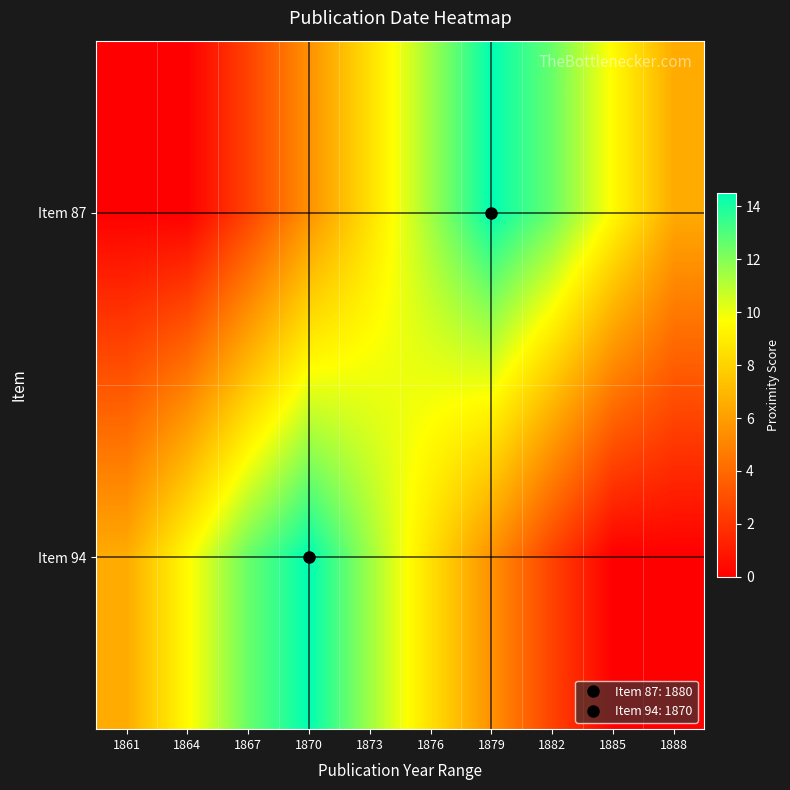

Reading left to right, extract all data points from this chart.

Item 87: 1861=0.0	1864=0.0	1867=2.5	1870=5.5	1873=8.5	1876=11.5	1879=14.5	1882=12.5	1885=9.5	1888=6.5
Item 94: 1861=6.5	1864=9.5	1867=12.5	1870=14.5	1873=11.5	1876=8.5	1879=5.5	1882=2.5	1885=0.0	1888=0.0